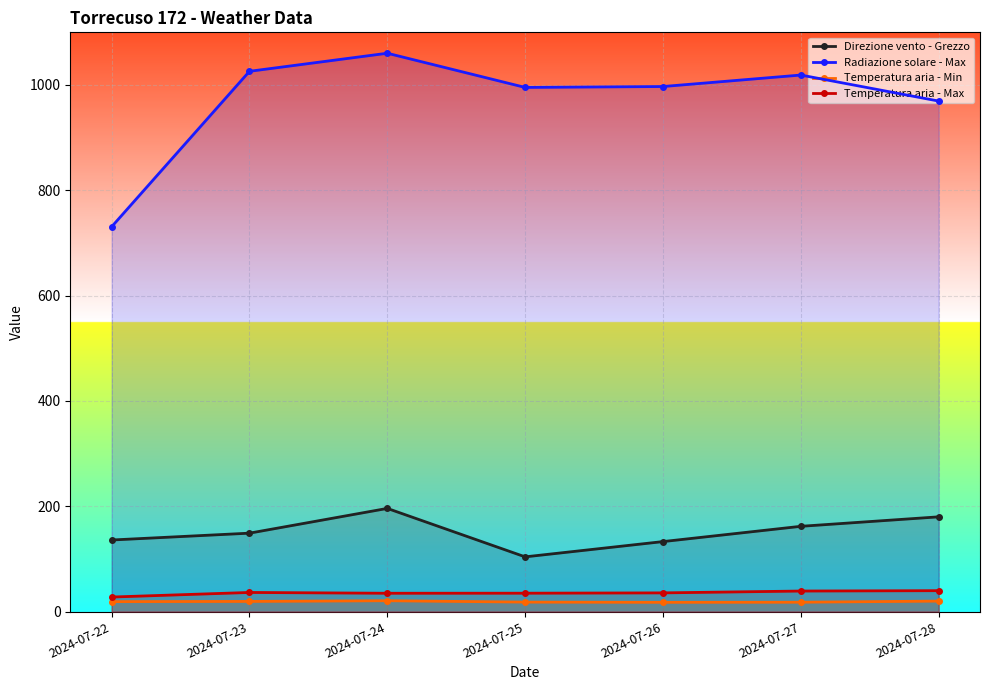

Reading left to right, list all the values displayed in this chart.

Direzione vento - Grezzo: 2024-07-22=136.0	2024-07-23=149.0	2024-07-24=196.0	2024-07-25=104.0	2024-07-26=133.0	2024-07-27=162.0	2024-07-28=180.0
Radiazione solare - Max: 2024-07-22=730.8	2024-07-23=1026.0	2024-07-24=1060.3	2024-07-25=995.4	2024-07-26=997.1	2024-07-27=1018.9	2024-07-28=969.5
Temperatura aria - Min: 2024-07-22=19.0	2024-07-23=19.4	2024-07-24=20.7	2024-07-25=18.1	2024-07-26=17.7	2024-07-27=17.9	2024-07-28=20.0
Temperatura aria - Max: 2024-07-22=27.7	2024-07-23=36.4	2024-07-24=34.9	2024-07-25=35.0	2024-07-26=35.6	2024-07-27=39.1	2024-07-28=39.8